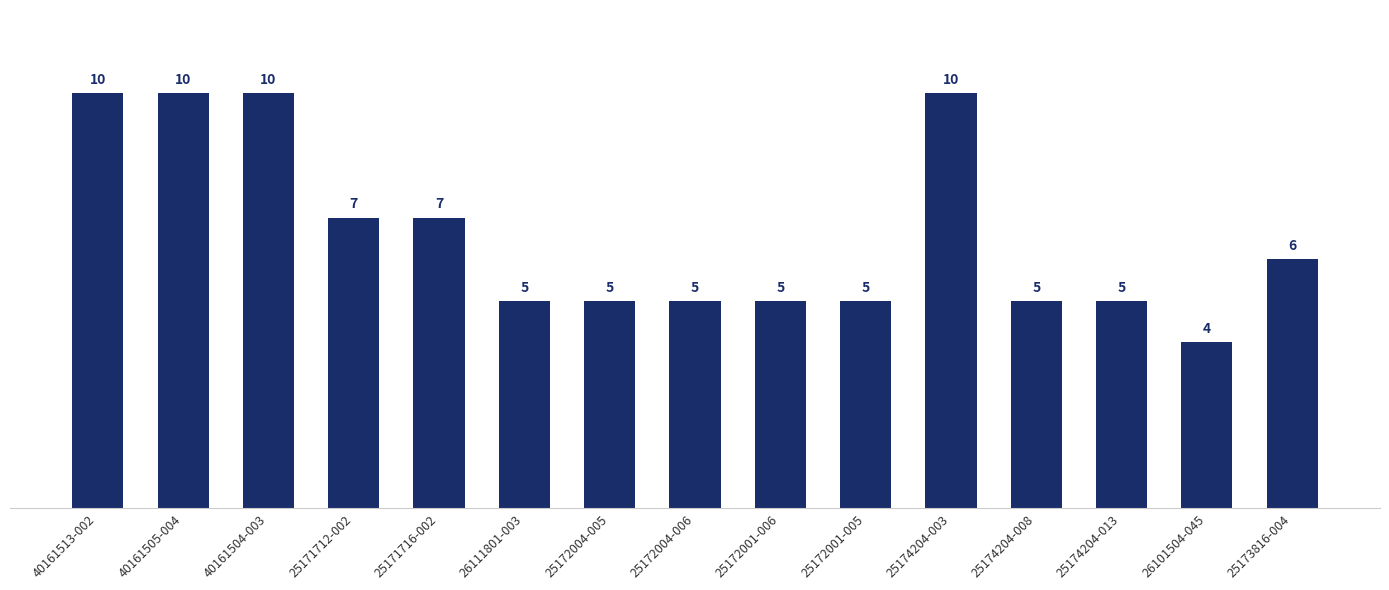

Reading left to right, list all the values displayed in this chart.

40161513-002=10	40161505-004=10	40161504-003=10	25171712-002=7	25171716-002=7	26111801-003=5	25172004-005=5	25172004-006=5	25172001-006=5	25172001-005=5	25174204-003=10	25174204-008=5	25174204-013=5	26101504-045=4	25173816-004=6